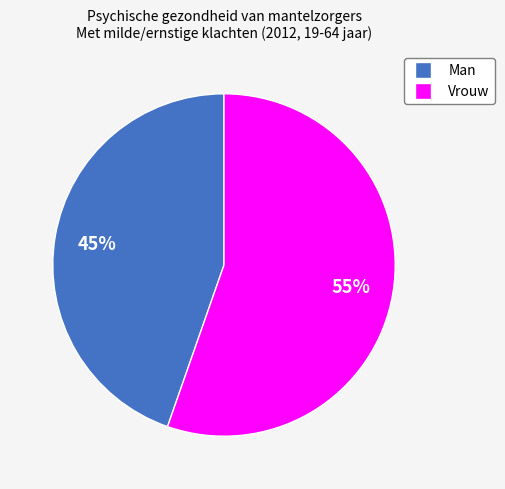

Does any single category account for the majority?

Yes